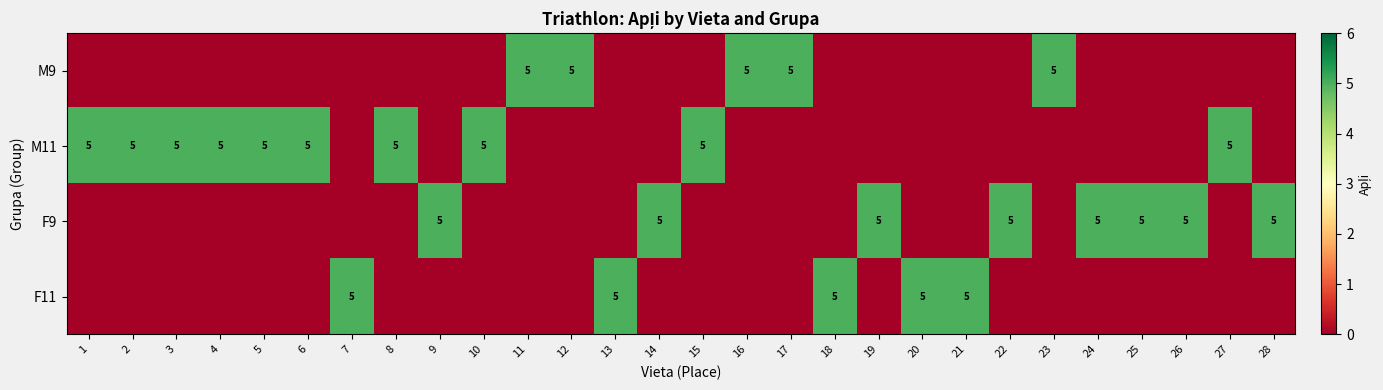

Is it true that M11 equals 5 at 1?

True